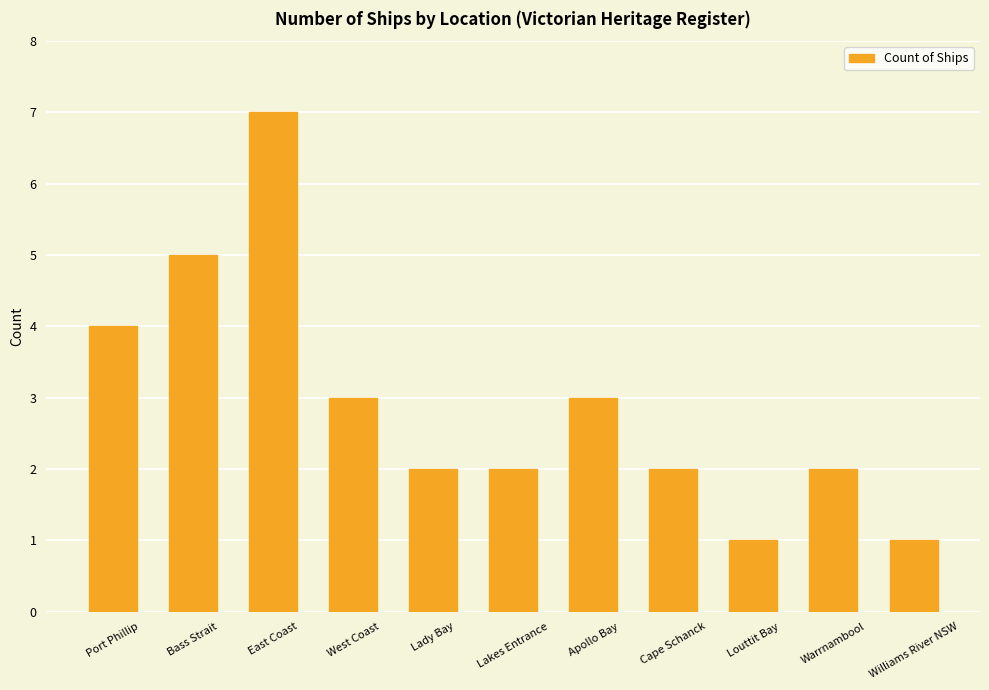

What is the difference between the values at West Coast and East Coast?

4